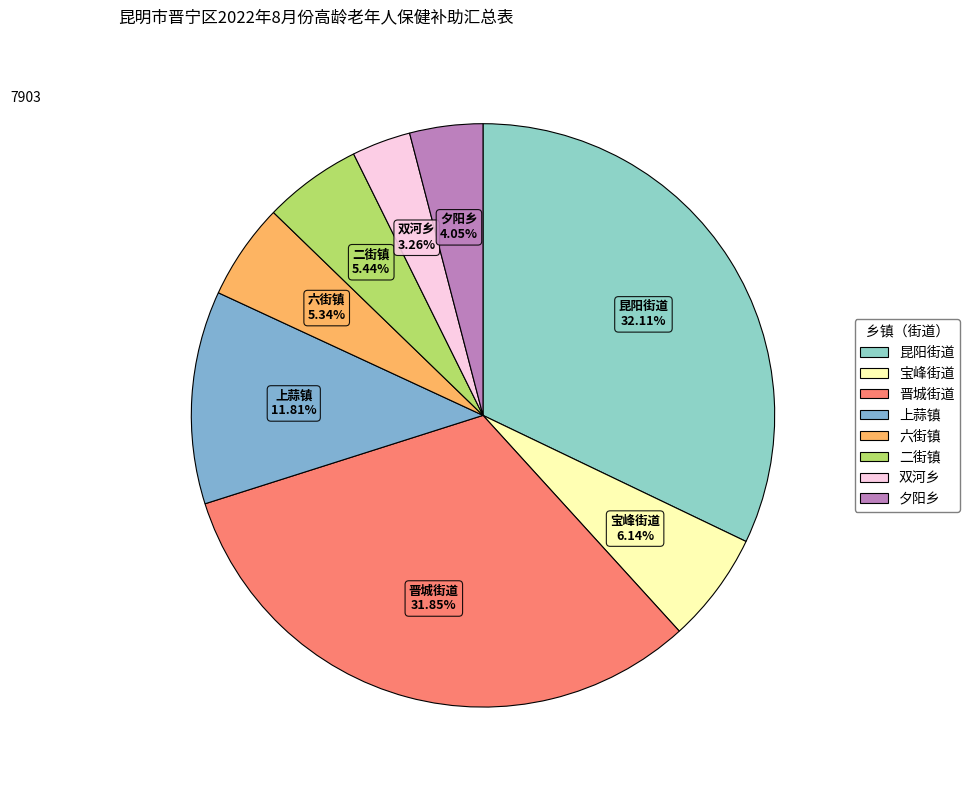

How many segments does this pie chart have?

8